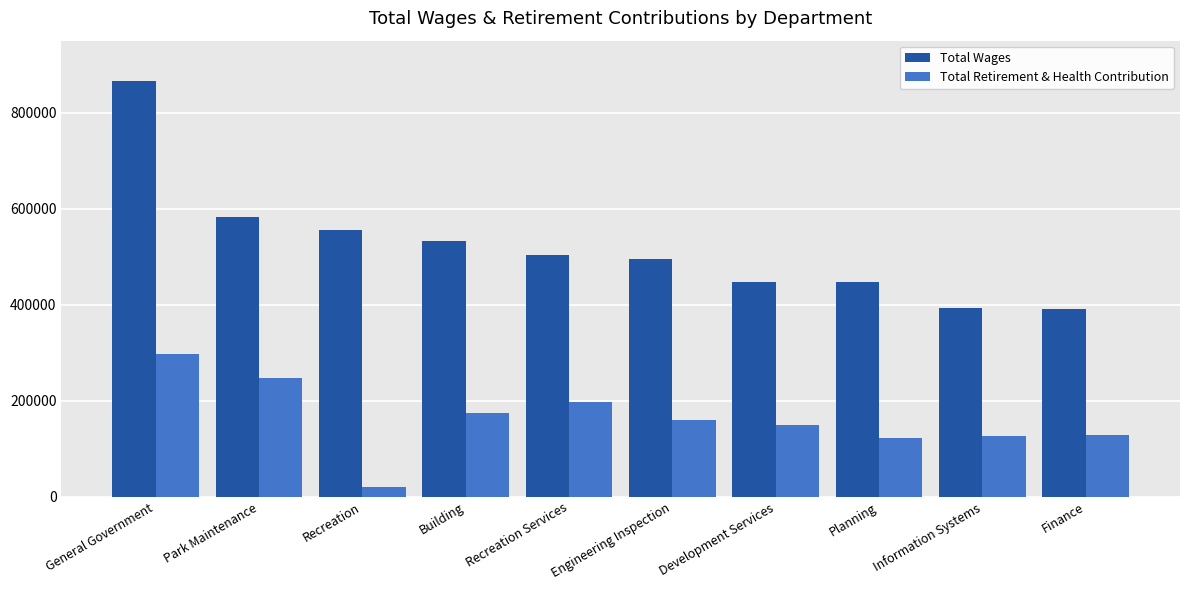

How many bars are there in each group?

2